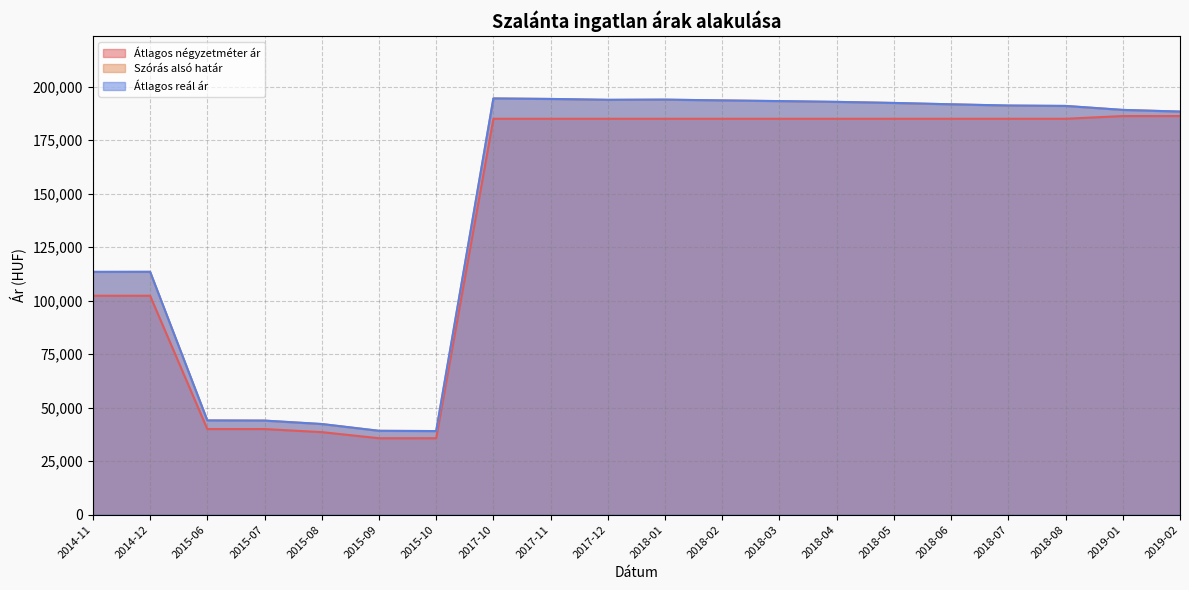

The Szórás alsó határ series shows 191760 at 2018-06. True or false?

True